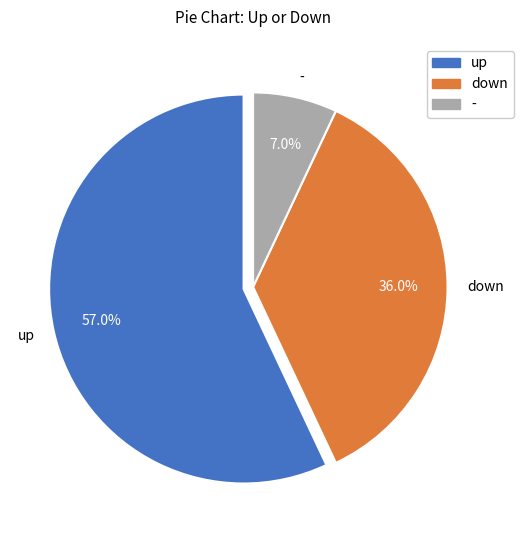

What percentage is the - slice, to the nearest percent?

7%